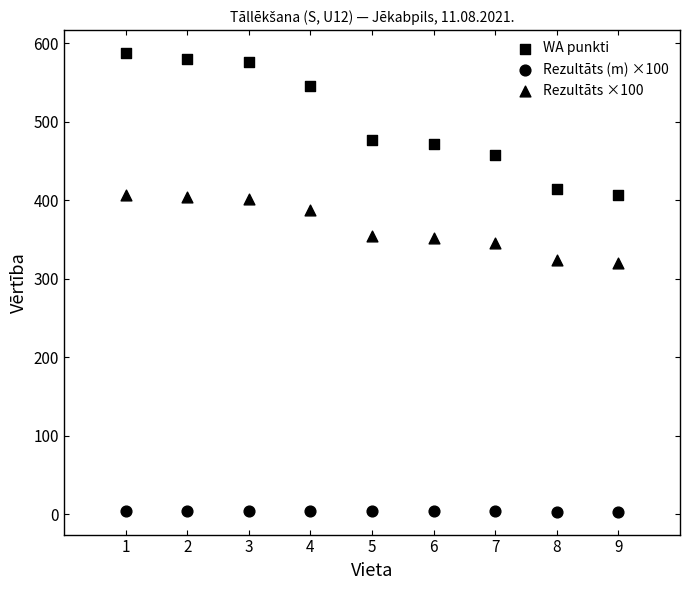

How many data points are displayed?

27